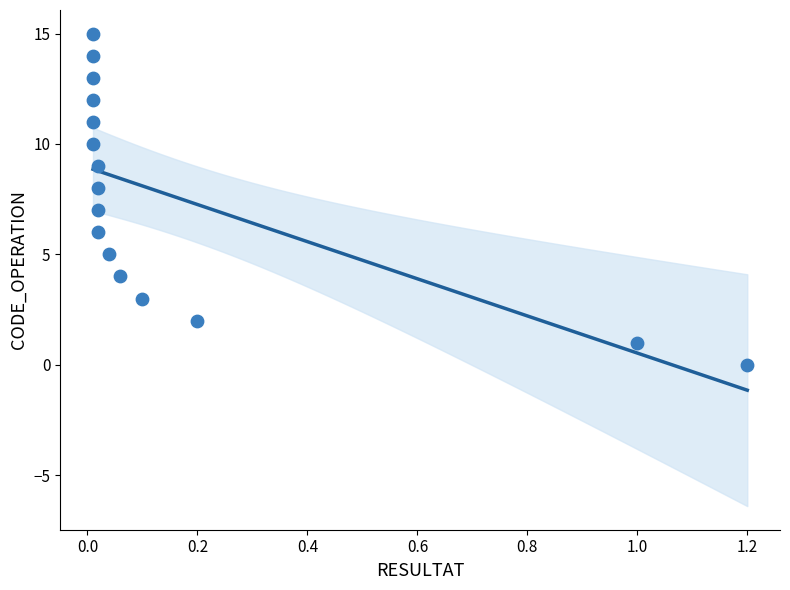

What is the range of Y values (max minus min)?

15